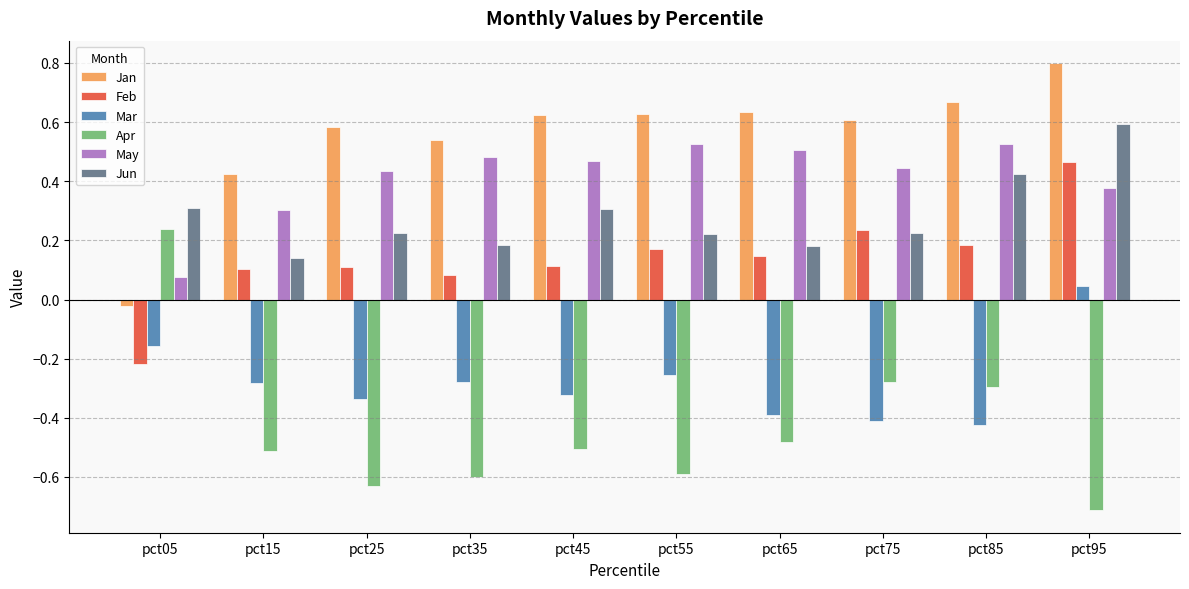

What is the spread (max minus min) of values at pct95?

1.5